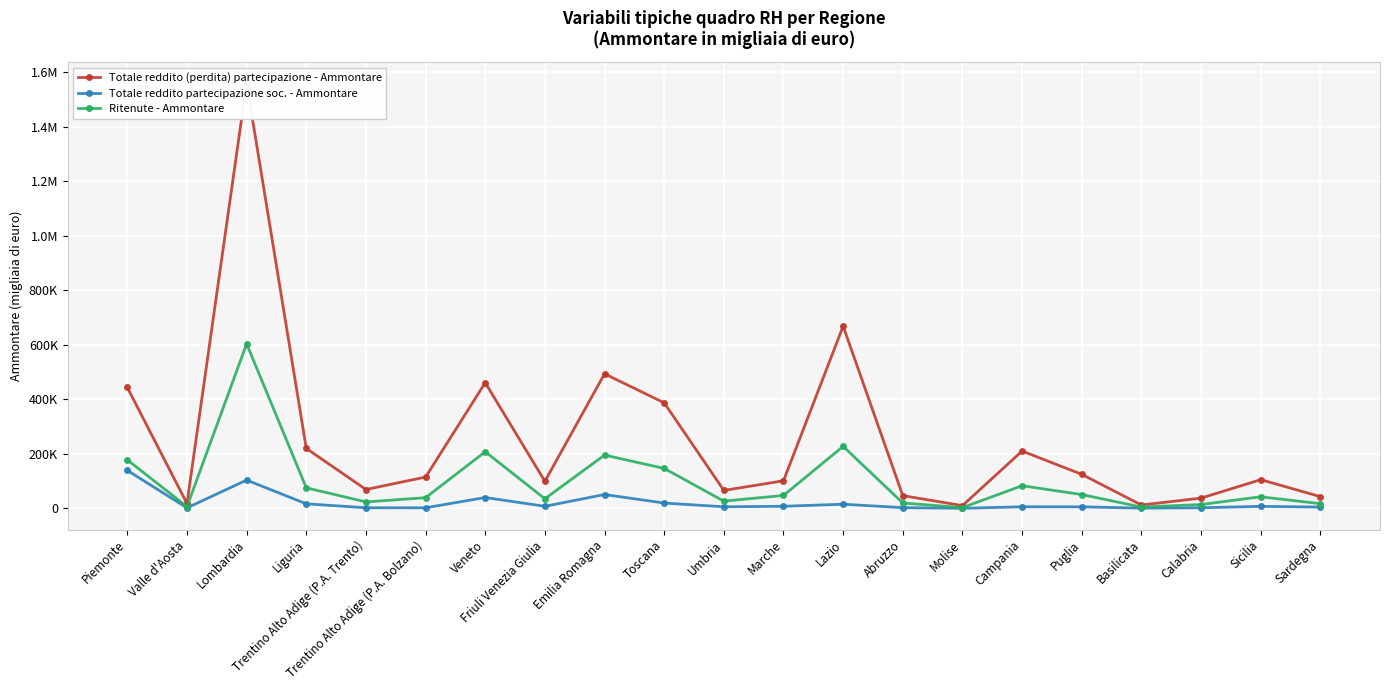

The value of Totale reddito (perdita) partecipazione - Ammontare at Liguria is 220270. True or false?

True